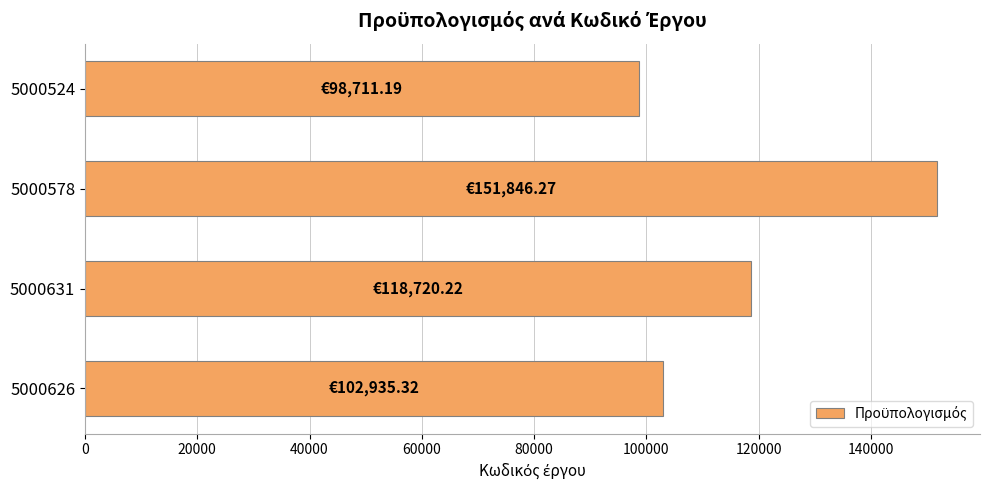

How many categories are shown in the chart?

4